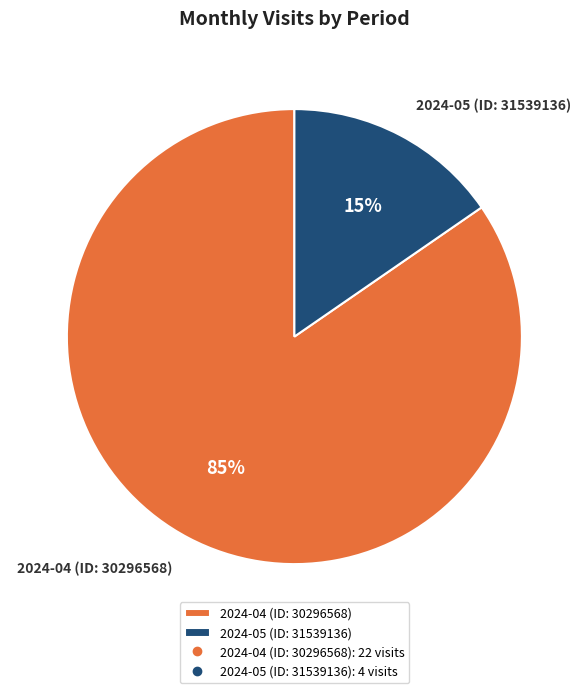

Is it true that 2024-04 (ID: 30296568) is 85% of the pie?

True